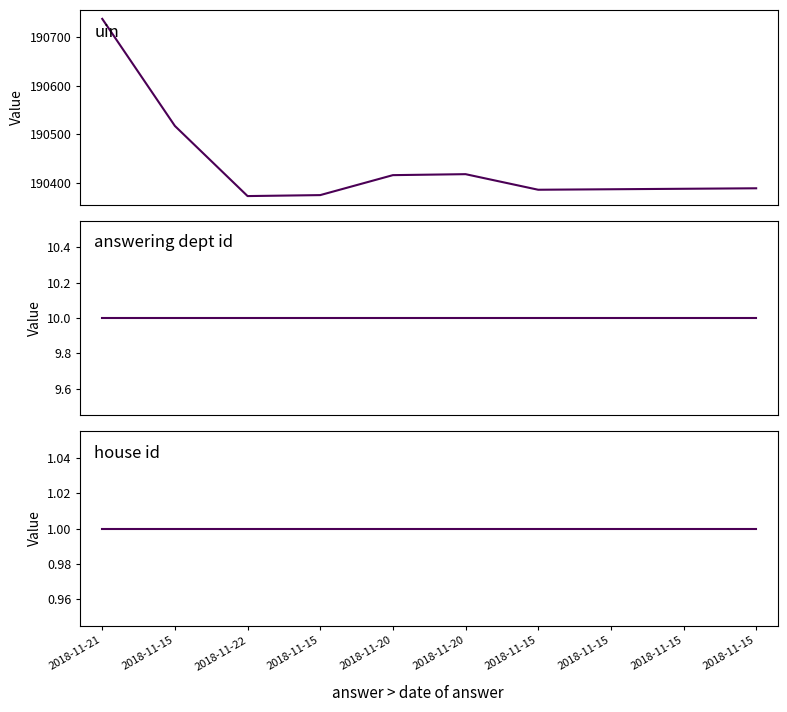

At how many categories does at least one series exceed 123756?

10